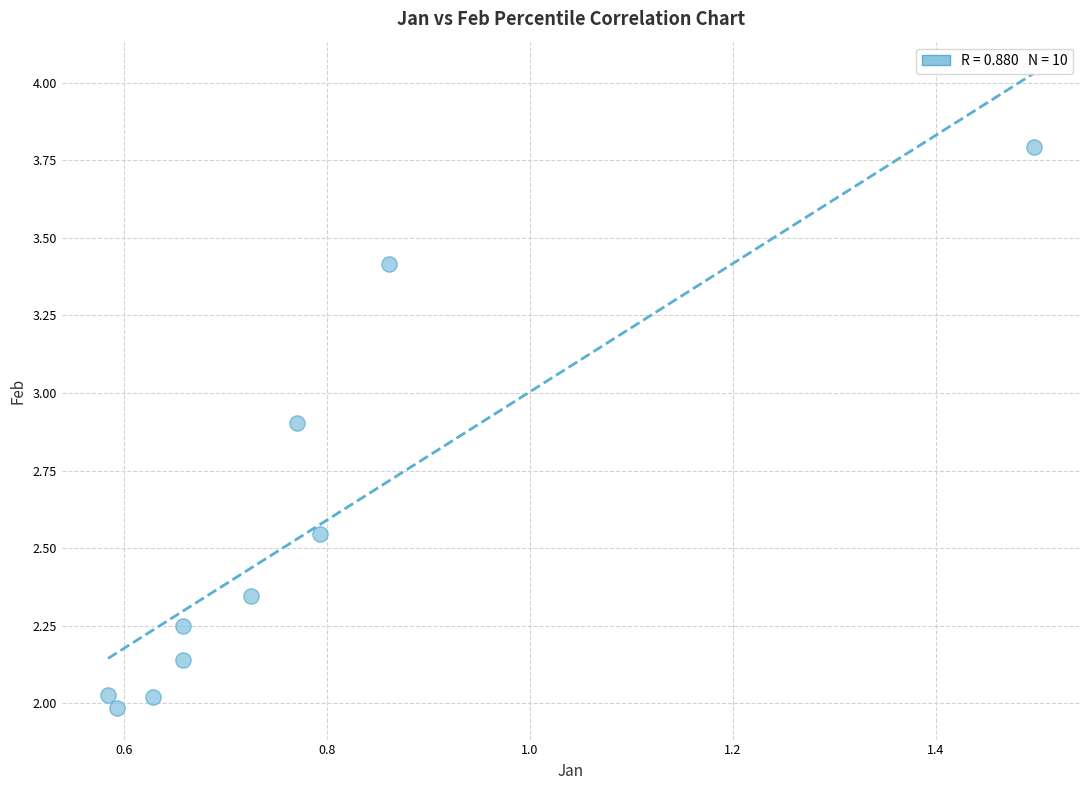

What is the average X value?

0.8